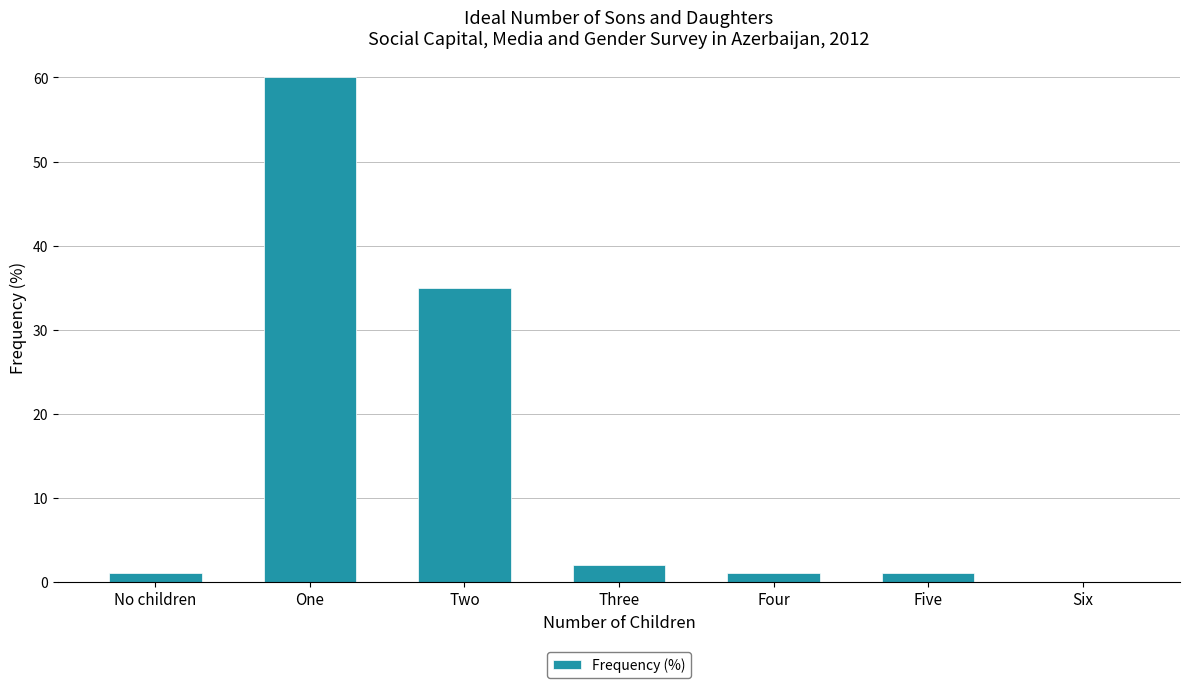

Are the bars horizontal?

No